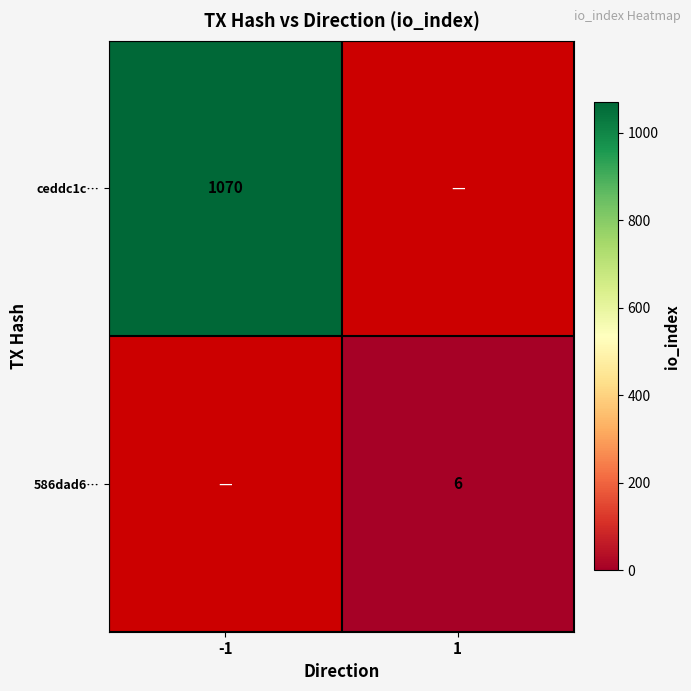

Is the value of ceddc1c… at -1 greater than the value of 586dad6… at 1?

Yes